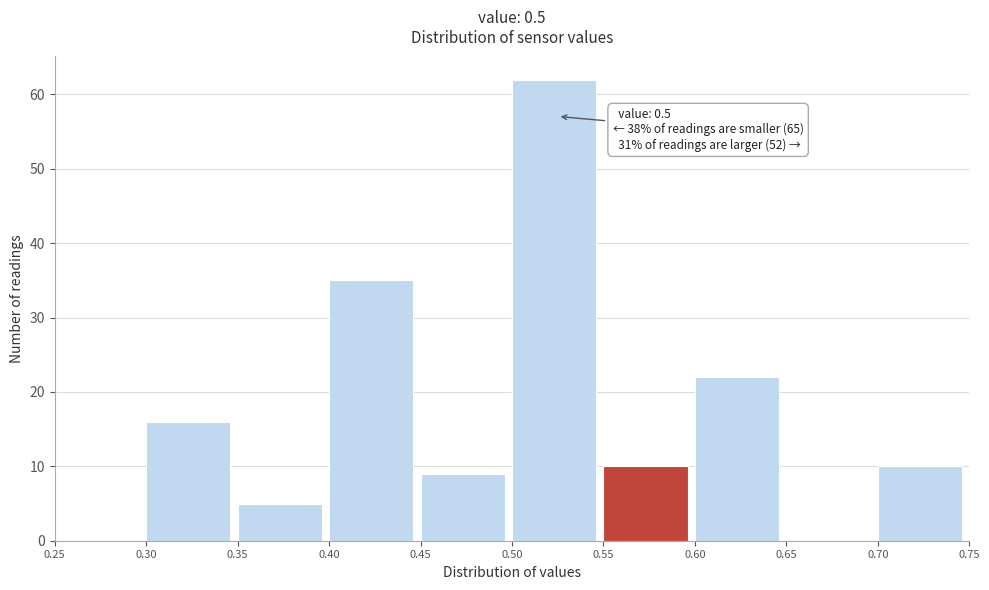

Which range on the x-axis has the tallest bar?

0.50 to 0.55